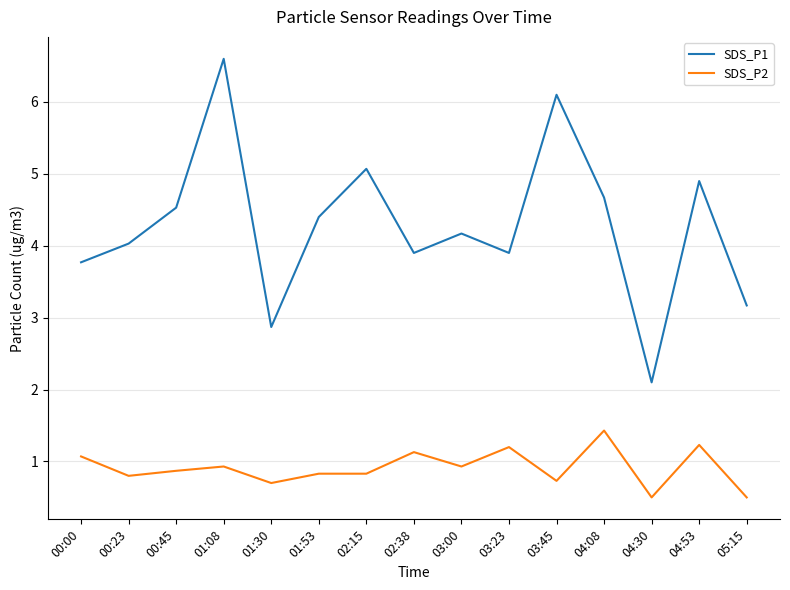

Rank the series at 04:30 from lowest to highest value.

SDS_P2, SDS_P1